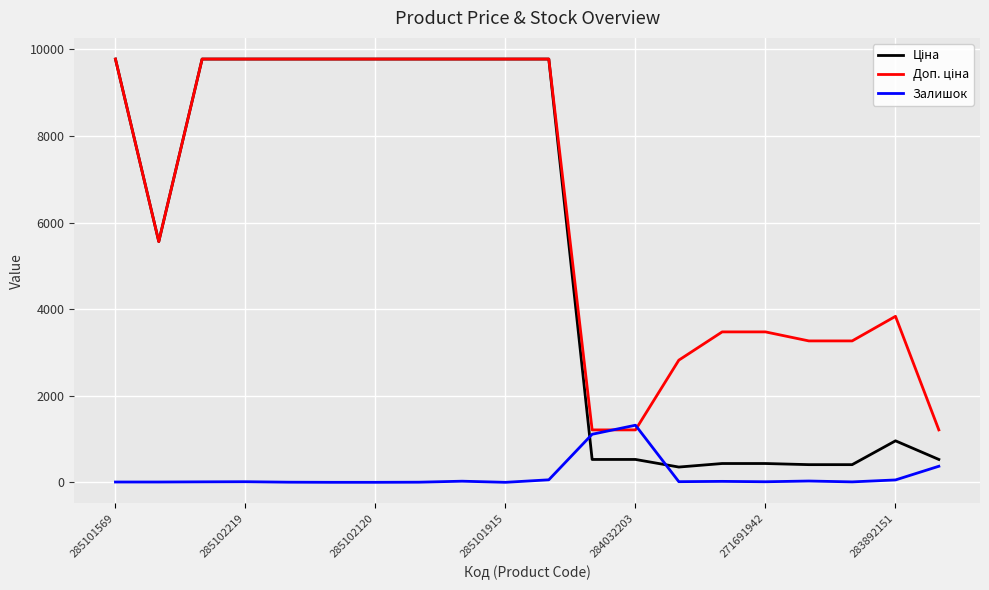

What is the greatest value displayed?

9775.5